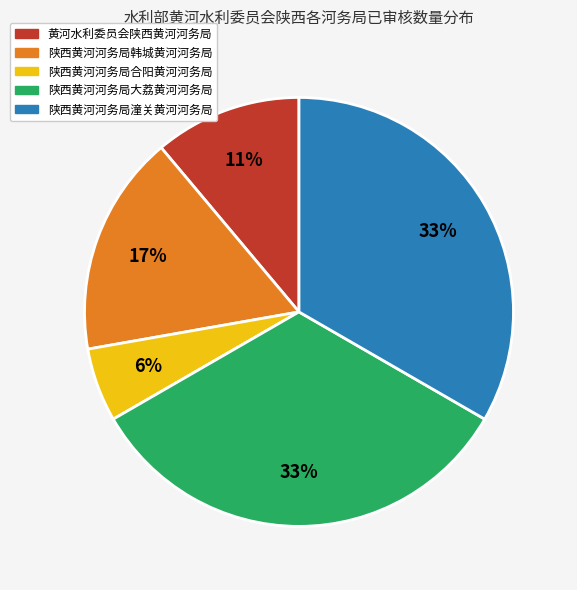

Do 黄河水利委员会陕西黄河河务局 and 陕西黄河河务局潼关黄河河务局 together represent more than half of the pie?

No